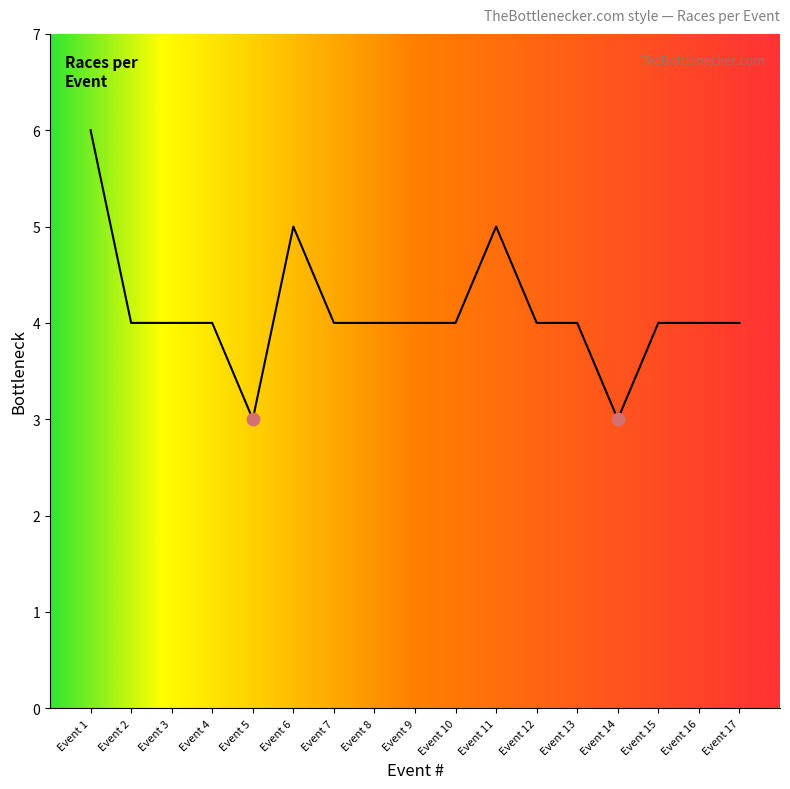

Approximately how many times larger is the value at Event 16 compared to Event 12?

1.0